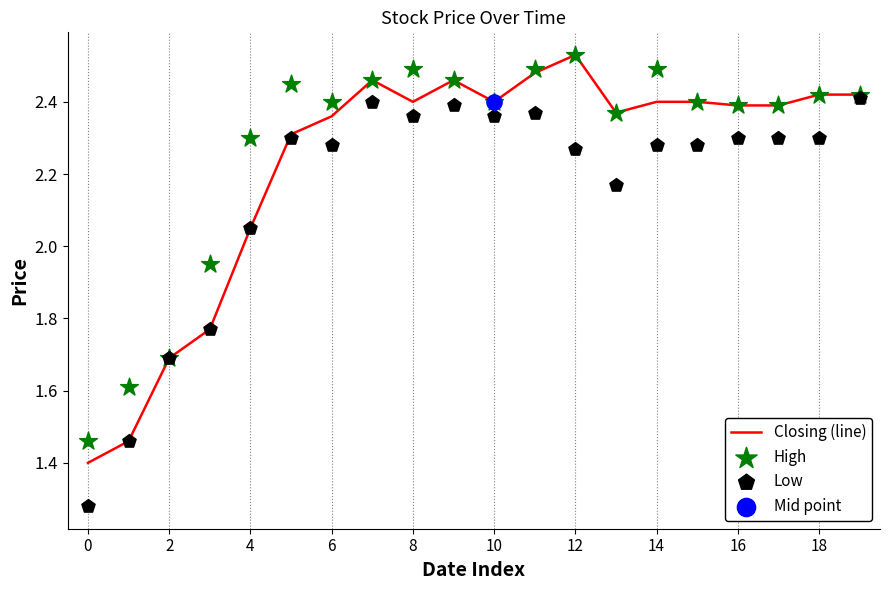

Which series has the widest spread of Y values?

Low